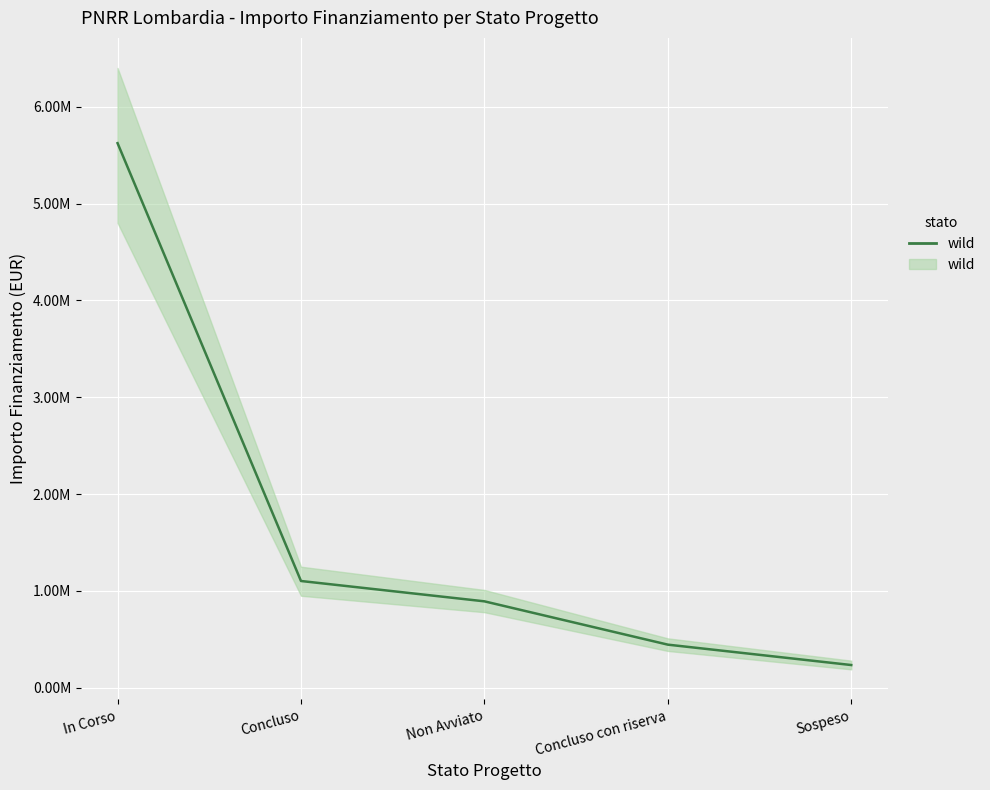

At which label does the data first exceed 892340?

In Corso